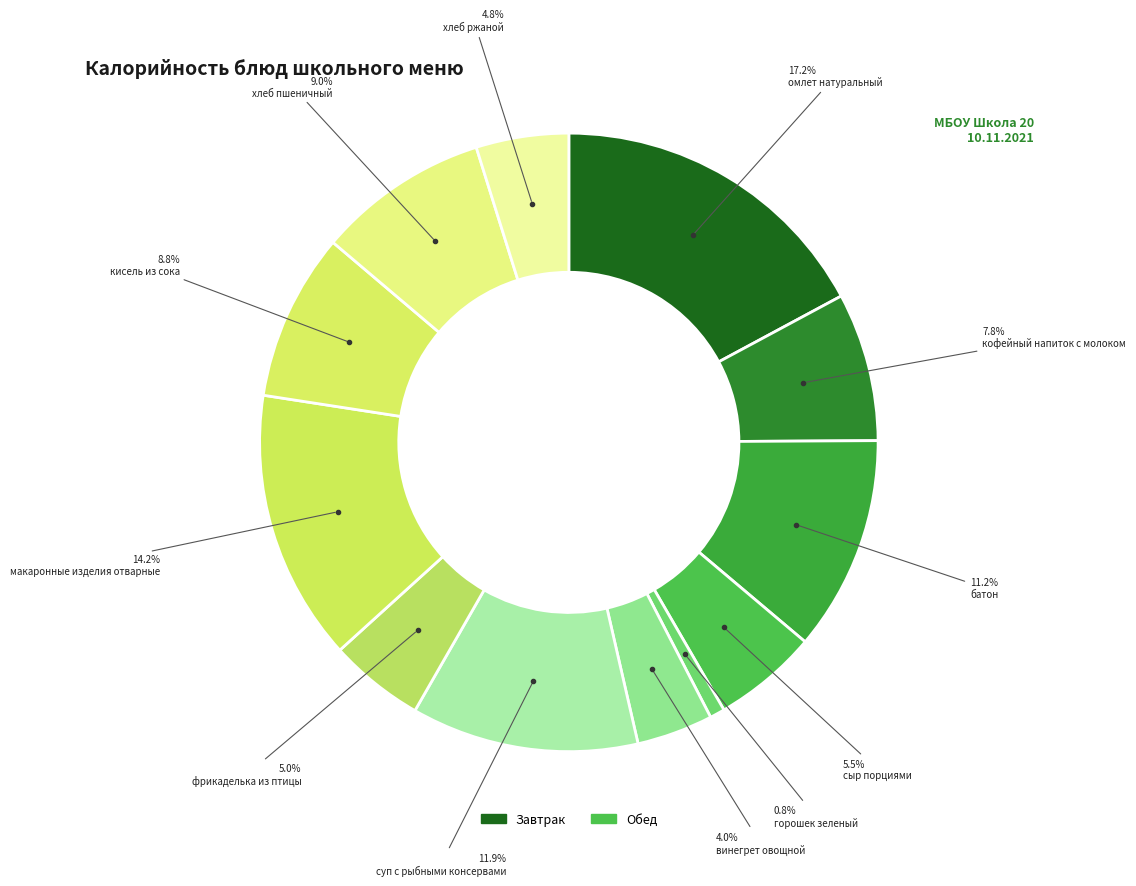

To the nearest percent, what is the difference between the largest and smallest slice percentages?

16%